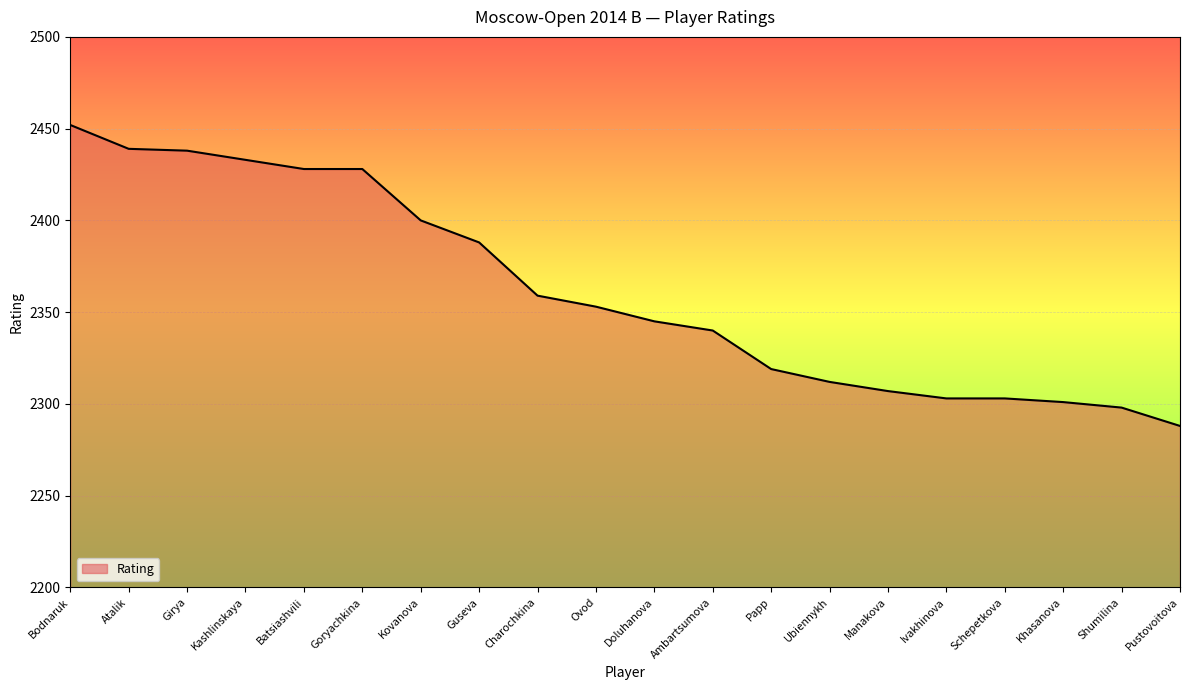

What is the change in value from Ovod to Doluhanova?

-8